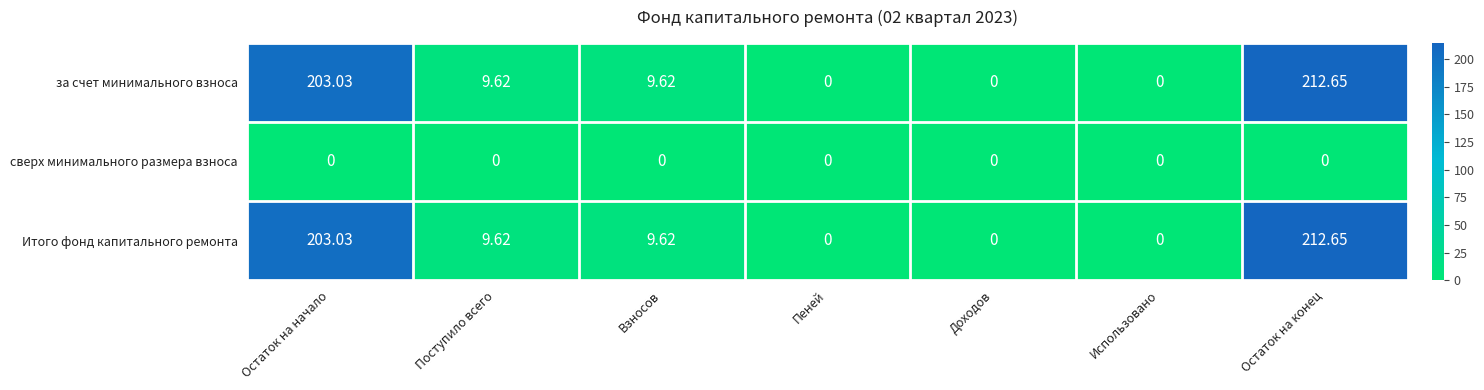

Where does the Итого фонд капитального ремонта series first go above 9?

Остаток на начало